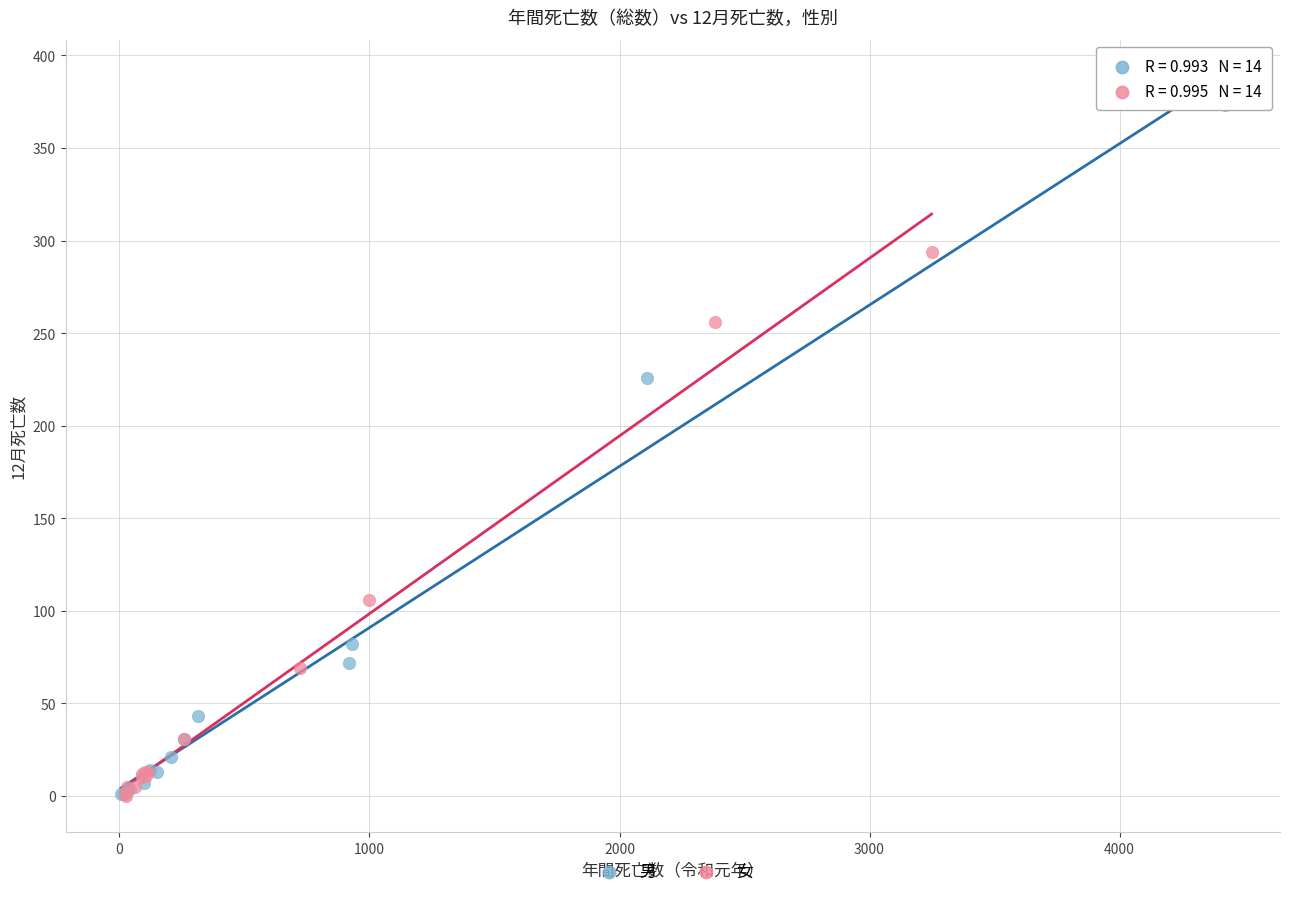

Which series reaches the maximum Y coordinate?

男